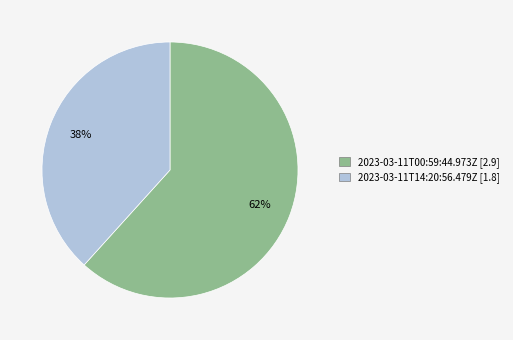

Which slice represents more than half of the pie?

2023-03-11T00:59:44.973Z